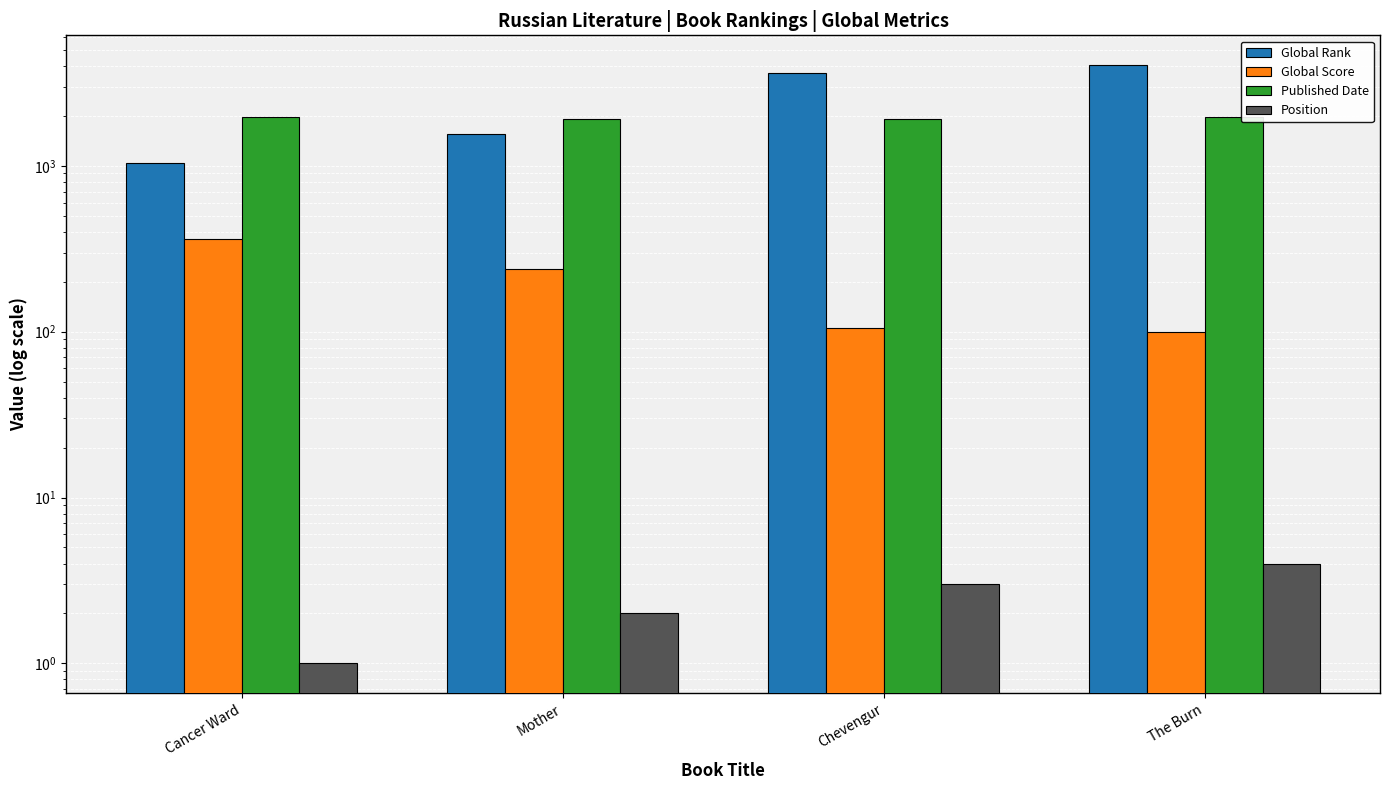

At which label does Published Date first exceed 1967?

The Burn